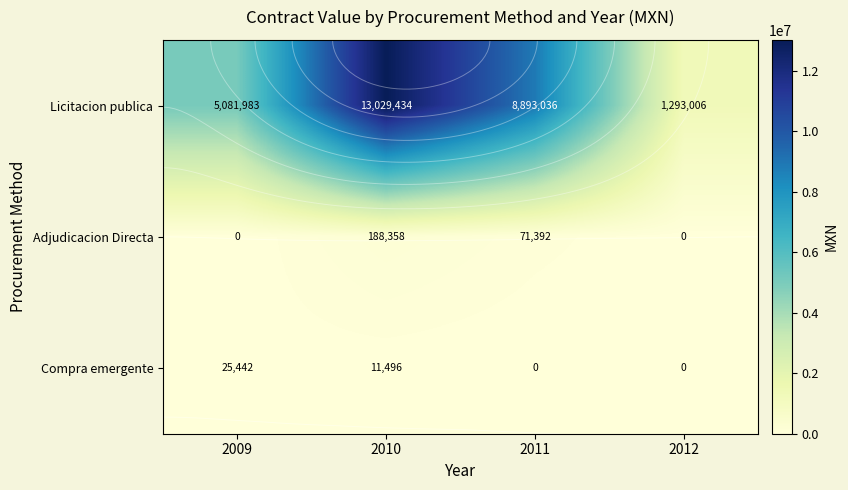

List the labels in order of Compra emergente value, largest first.

2009, 2010, 2011, 2012